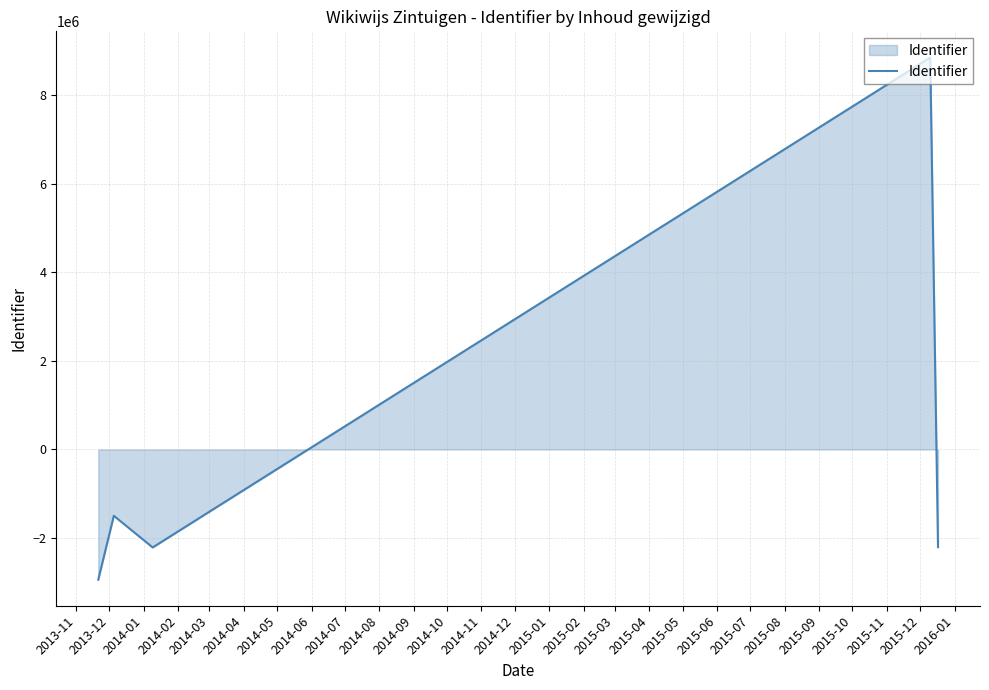

What is the maximum value shown in the chart?

8852550